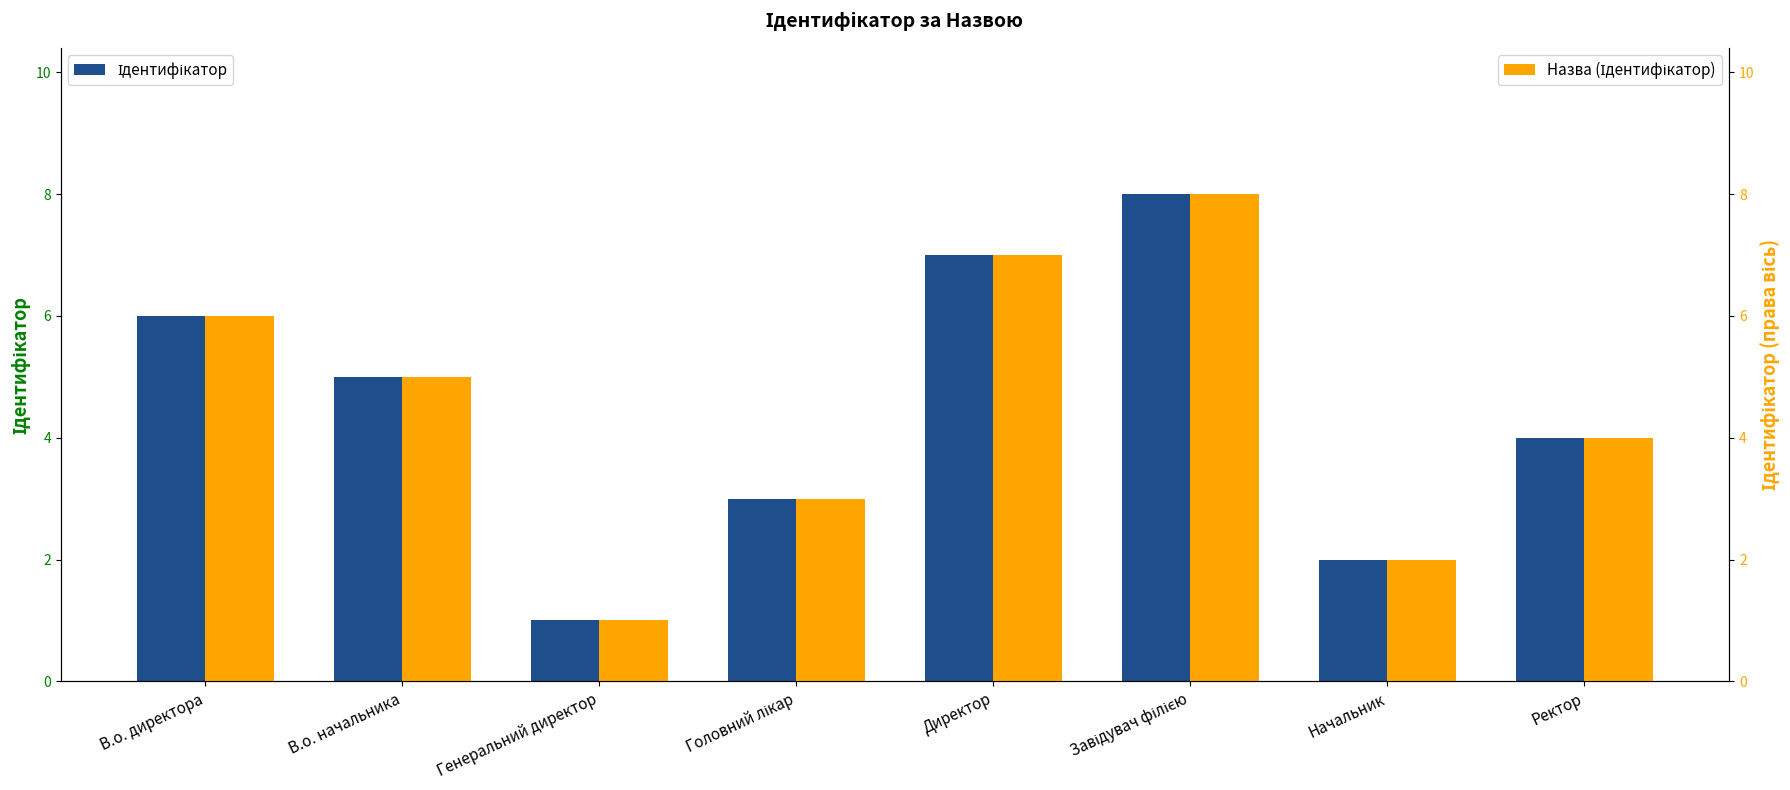

How many categories are shown in the chart?

8